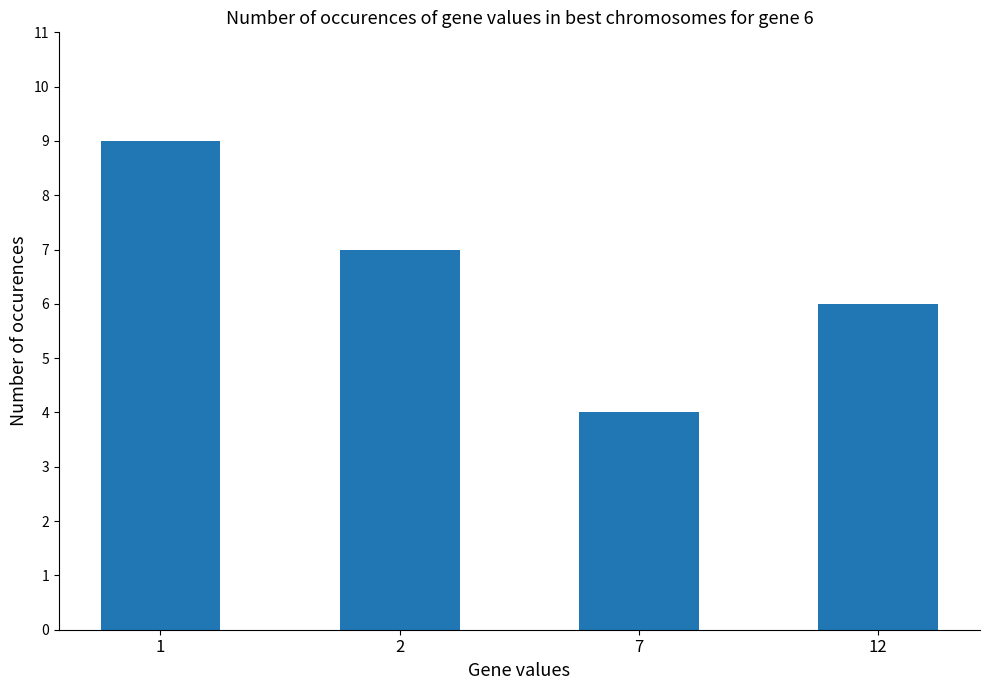

Reading right to left, list all the values displayed in this chart.

12=6	7=4	2=7	1=9